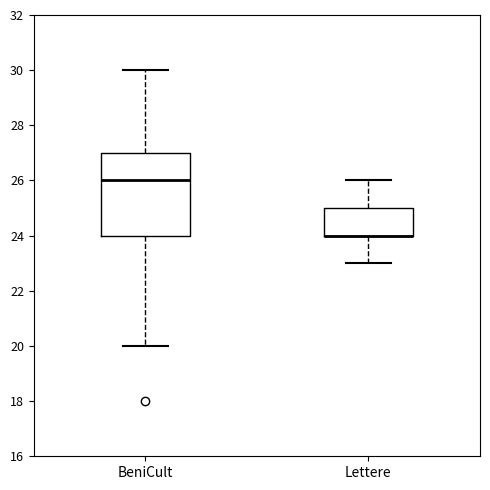

Reading left to right, read every box against the y-axis: the position of its median line, the range the box covers, and the ends of its whiskers. The values are not printed on the chart, so give them approximately, as read against the axis.

BeniCult: median 26, box 24 to 27, whiskers 20 to 30
Lettere: median 24 (drawn on the box's lower edge), box 24 to 25, whiskers 23 to 26